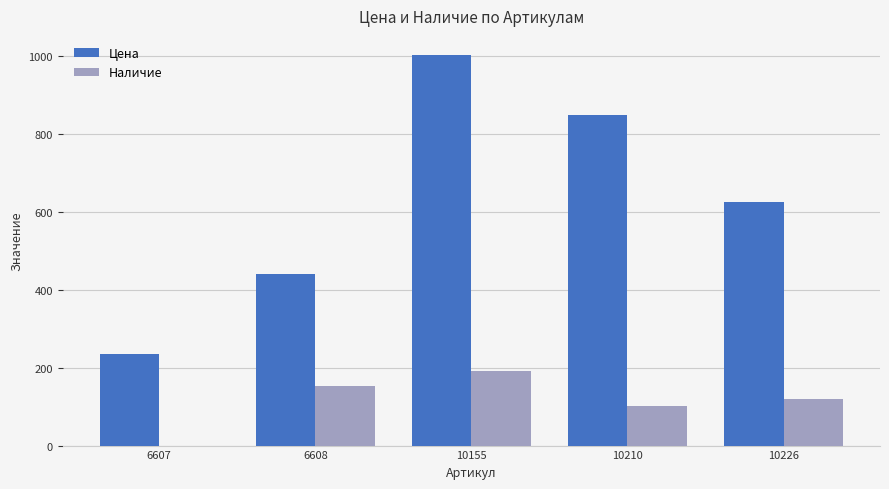

Count the number of data series in this chart.

2